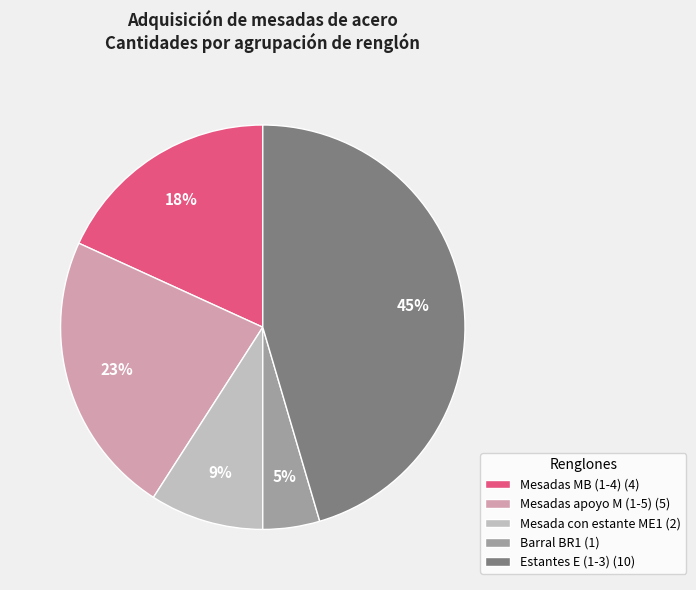

Rank the categories by value from highest to lowest.

Estantes E (1-3) (10), Mesadas apoyo M (1-5) (5), Mesadas MB (1-4) (4), Mesada con estante ME1 (2), Barral BR1 (1)